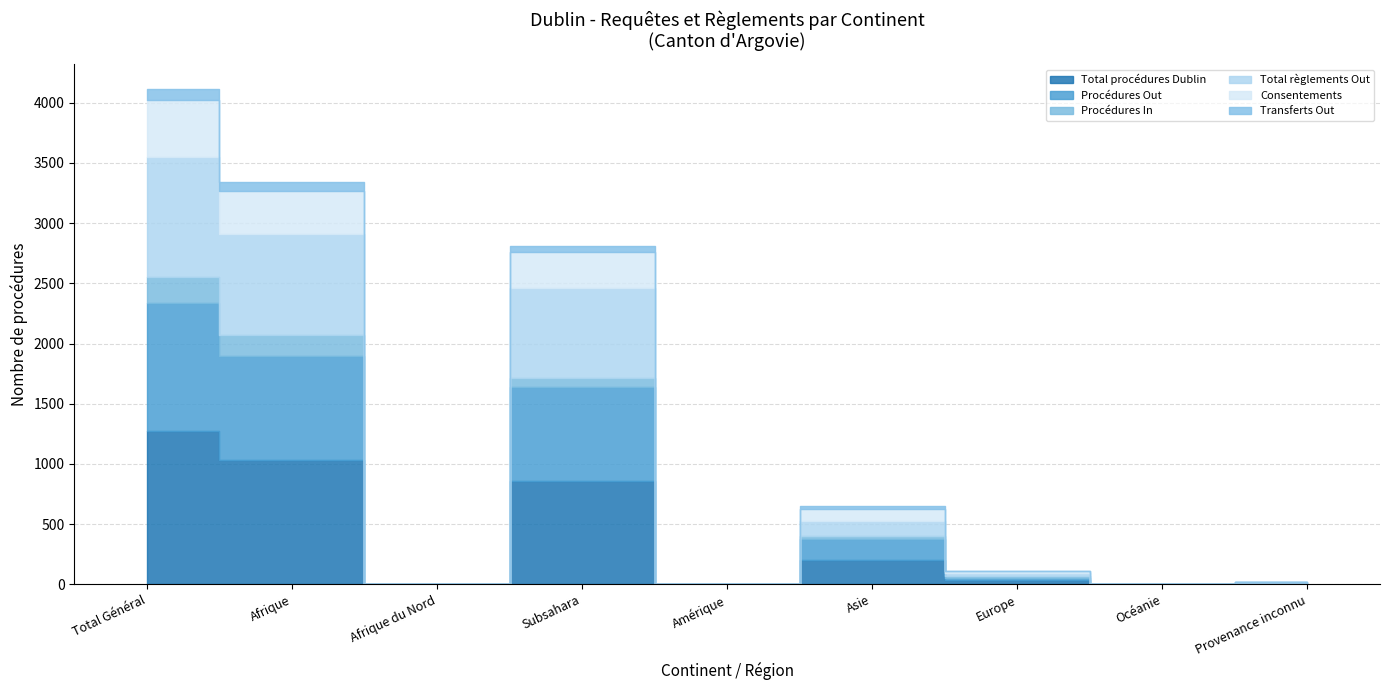

True or false: Total procédures Dublin has more than 0 points higher than both neighbors.

True